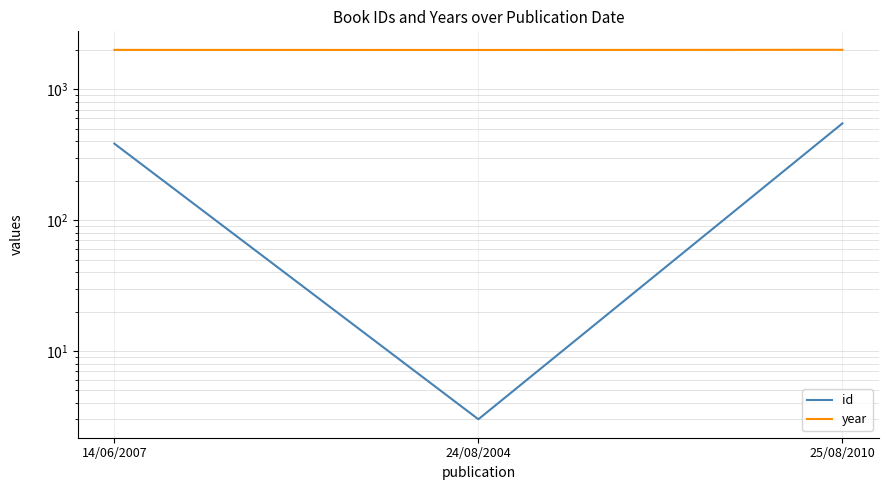

Reading left to right, list all the values displayed in this chart.

id: 385	3	550
year: 2007	2004	2010